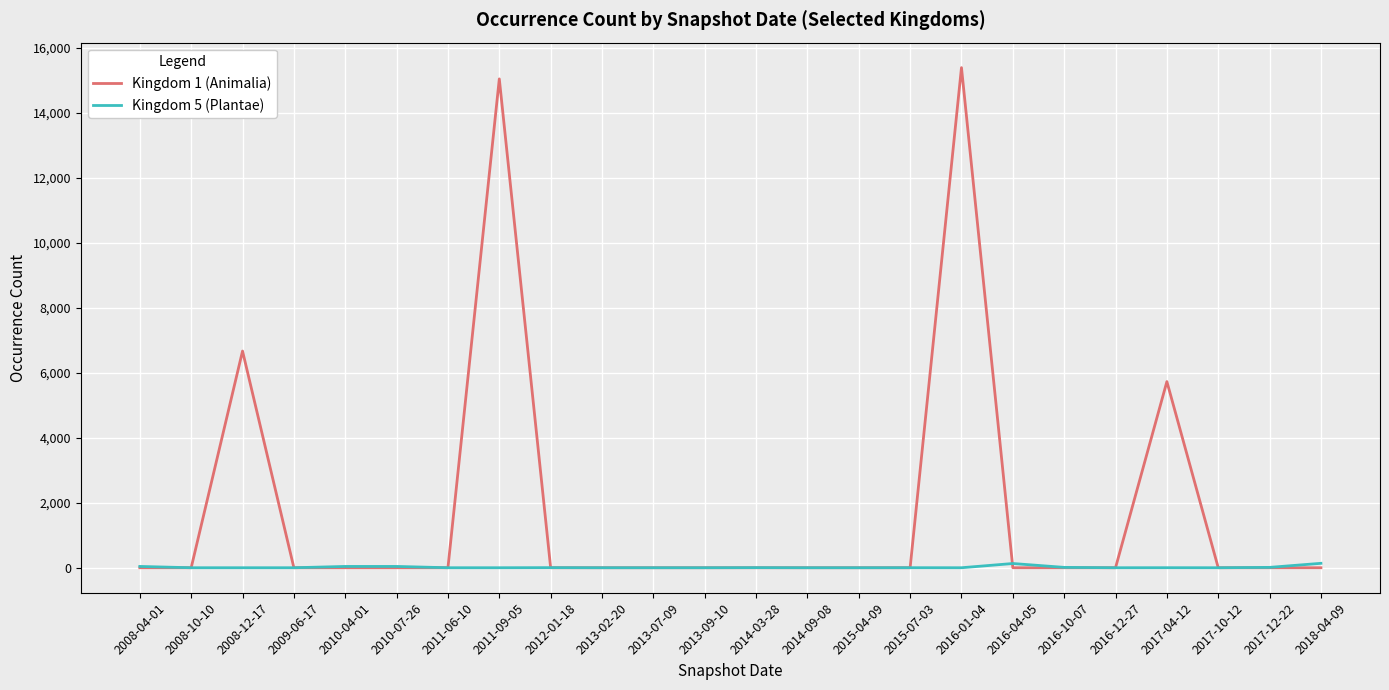

What is the sum of all Kingdom 1 (Animalia) values?

42835